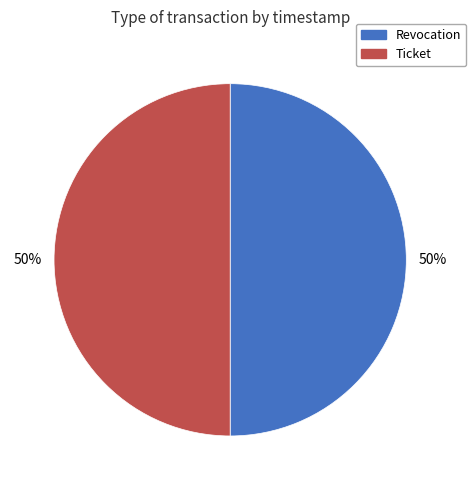

To the nearest percent, what portion does Ticket represent?

50%